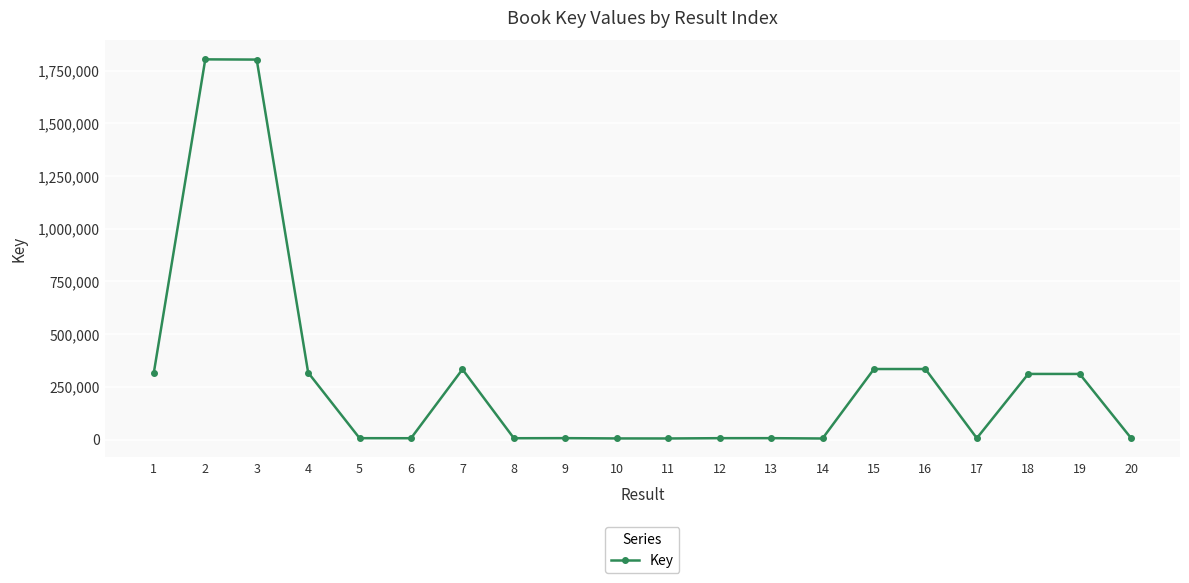

What is the sum of the values at 5 and 17?

13097